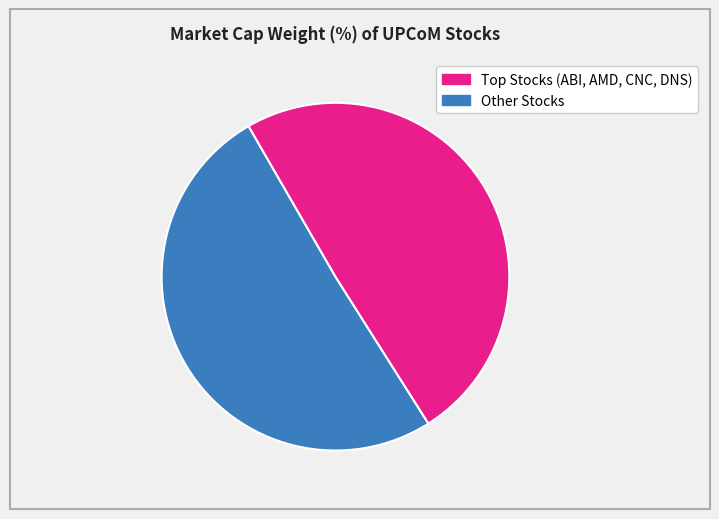

Count the number of slices in the pie.

2